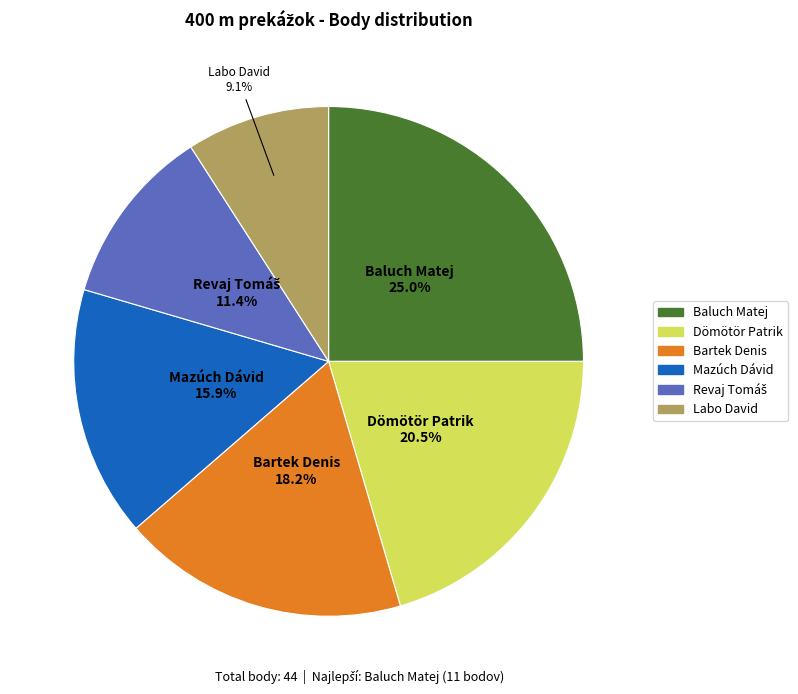

Which has a higher value, Baluch Matej or Dömötör Patrik?

Baluch Matej